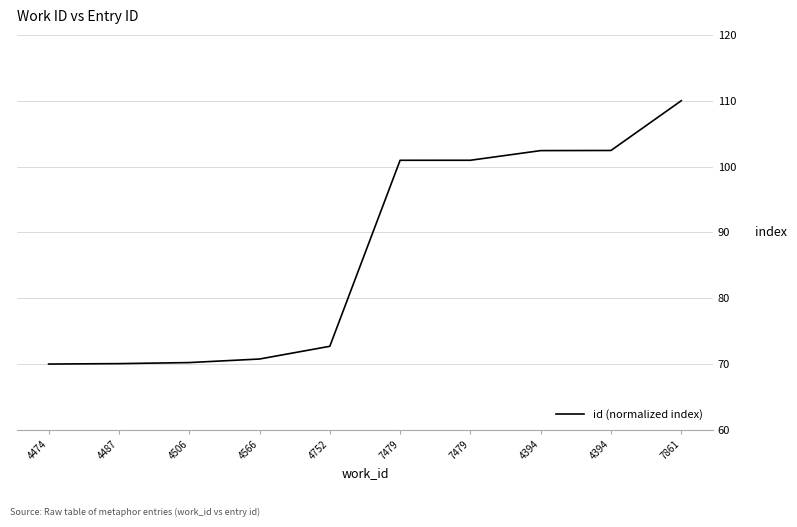

What is the label of the 5th point from the left?

4752